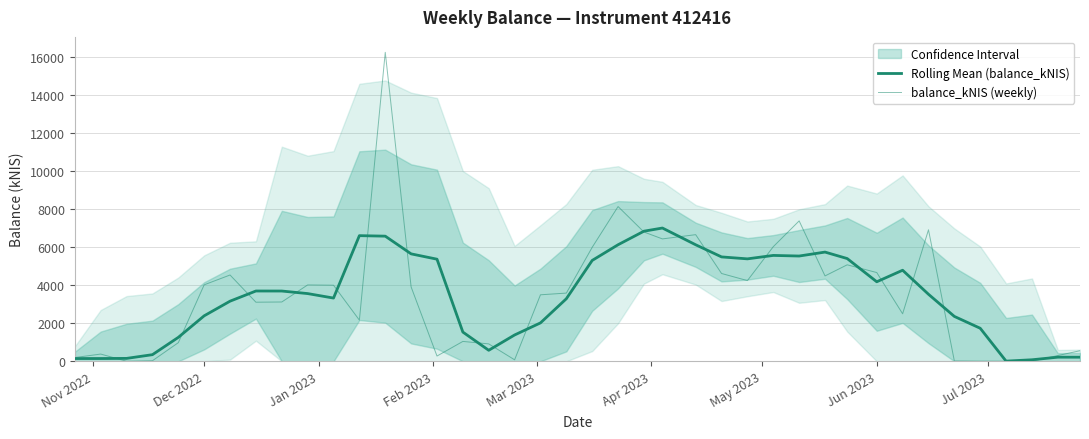

The value of Rolling Mean (balance_kNIS) at 38 is 289.5. True or false?

False